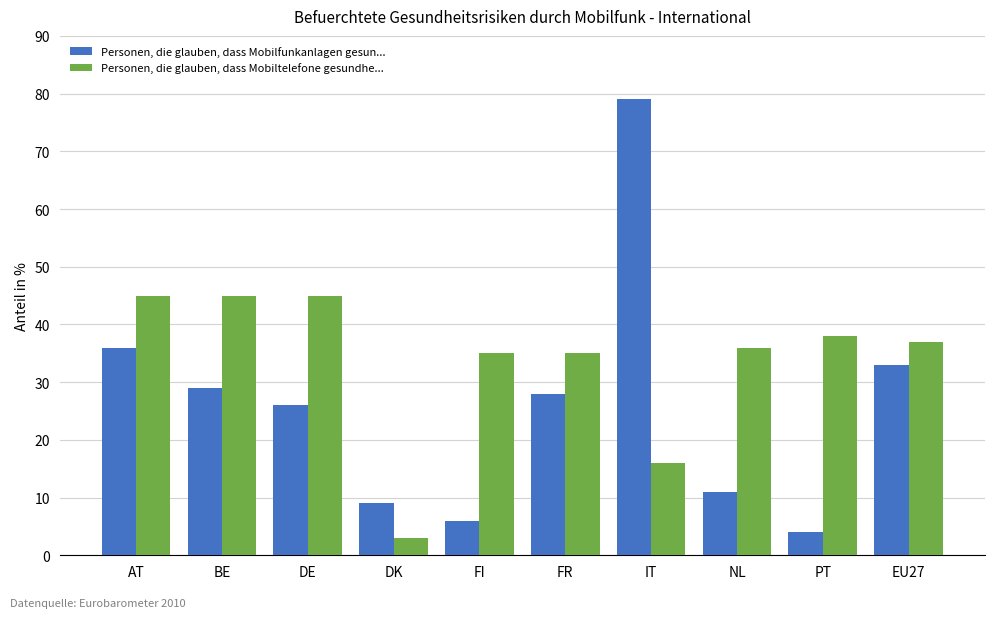

What is the total value across all series at DE?

71